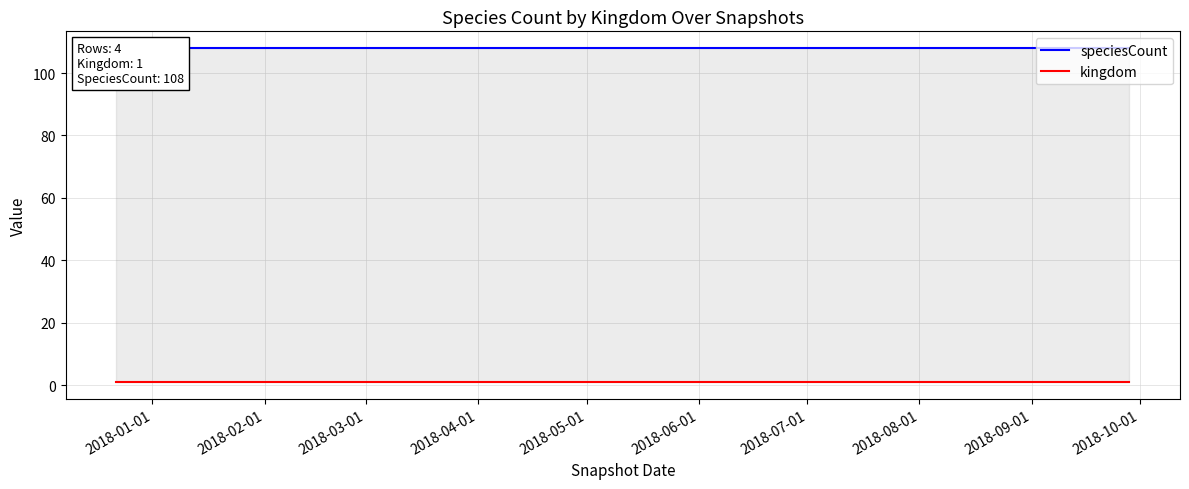

Rank the series at 2018-03-01 from lowest to highest value.

kingdom, speciesCount